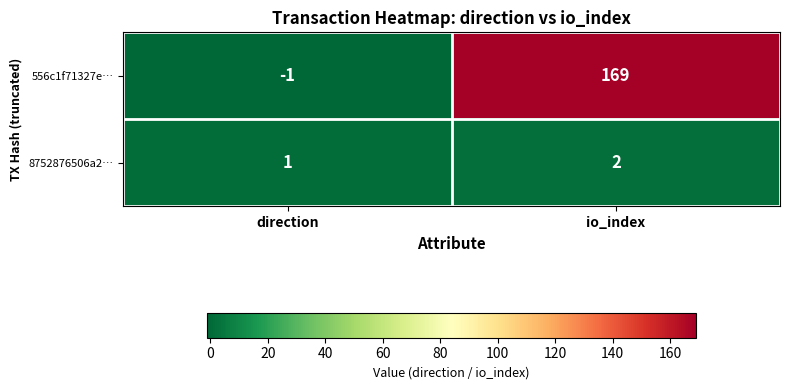

At which category is the sum across all series the highest?

io_index